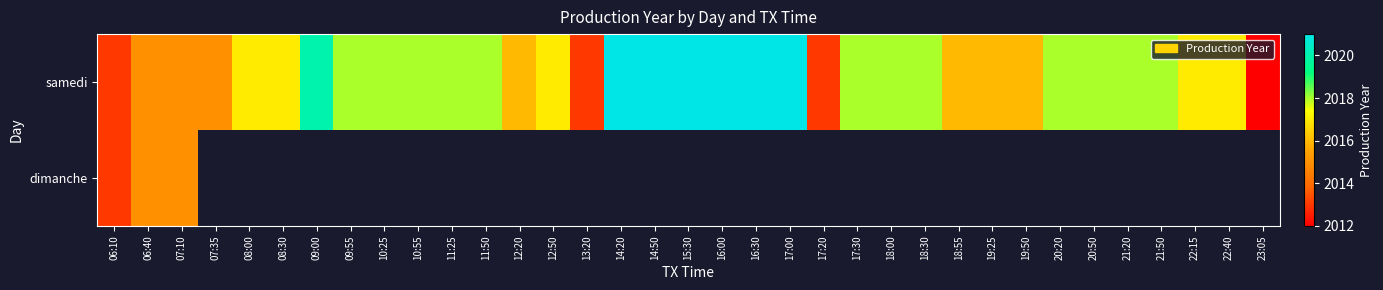

What is the lowest value of the dimanche series?

2013.0